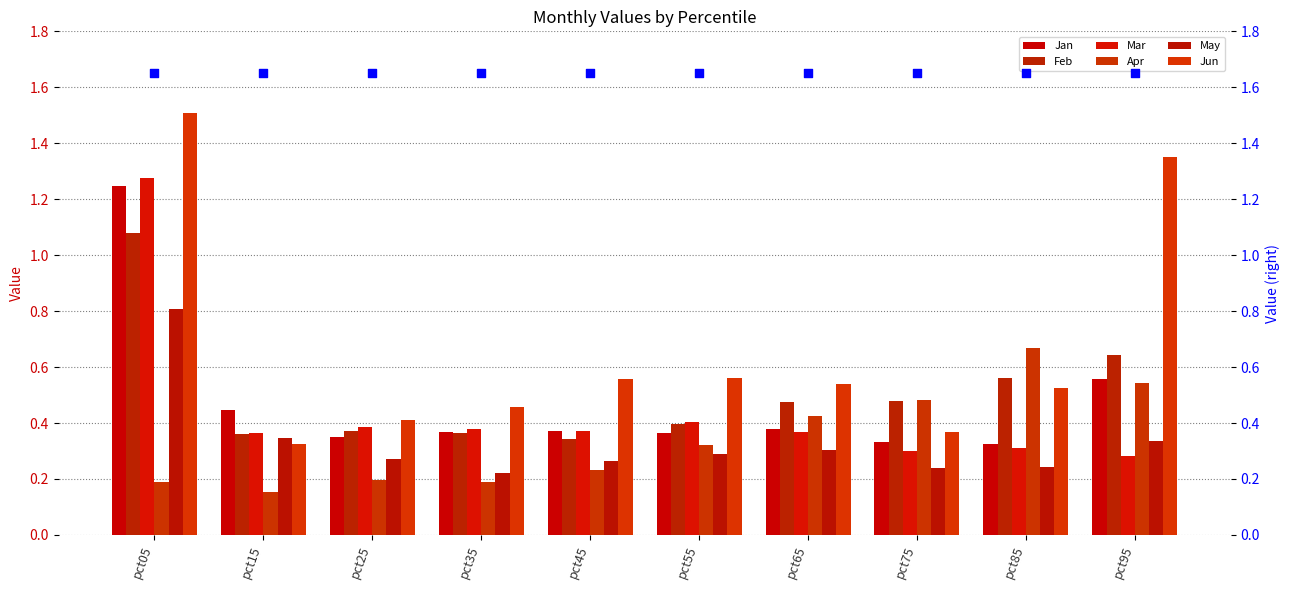

At which category is the sum across all series the highest?

pct05